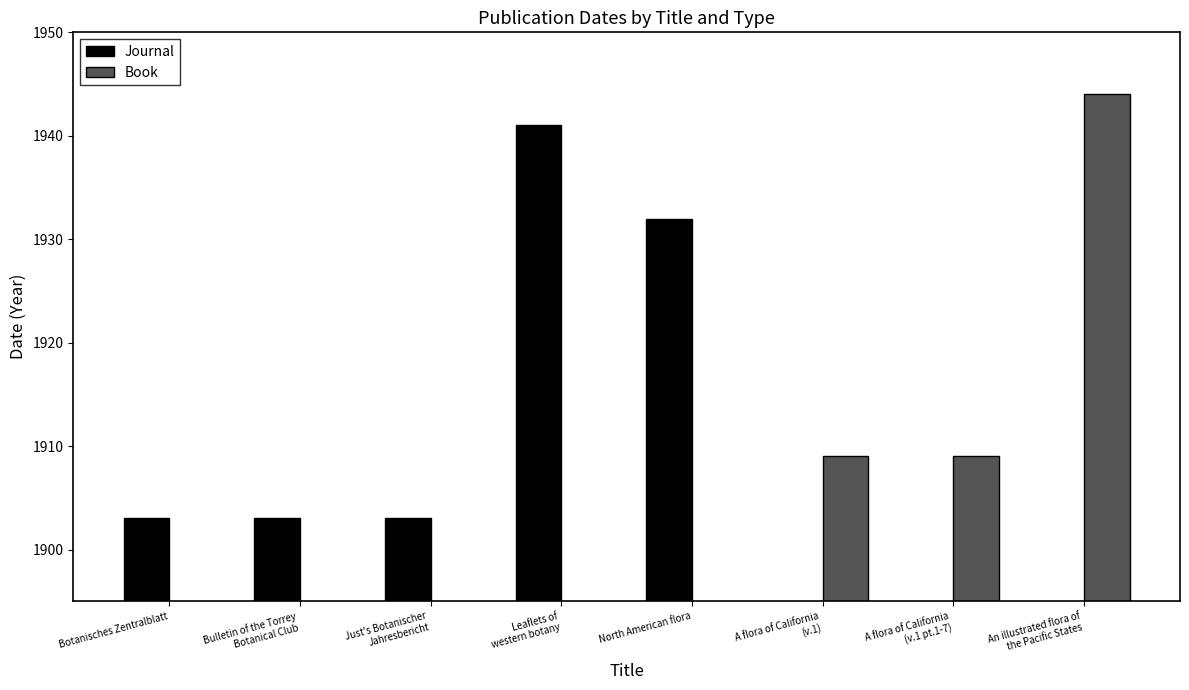

How many values in the Book series exceed 0?

3